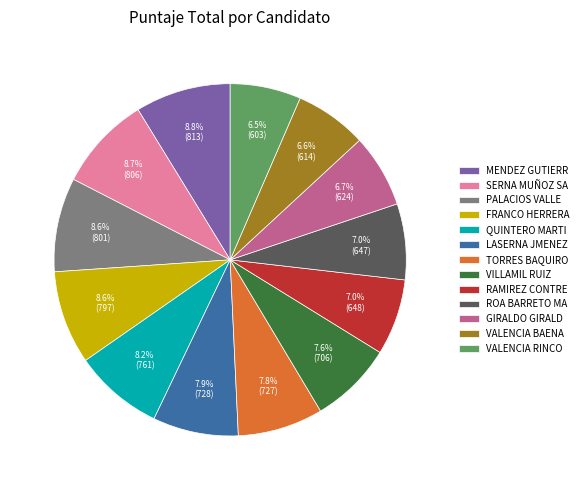

Is there a majority slice in this chart?

No